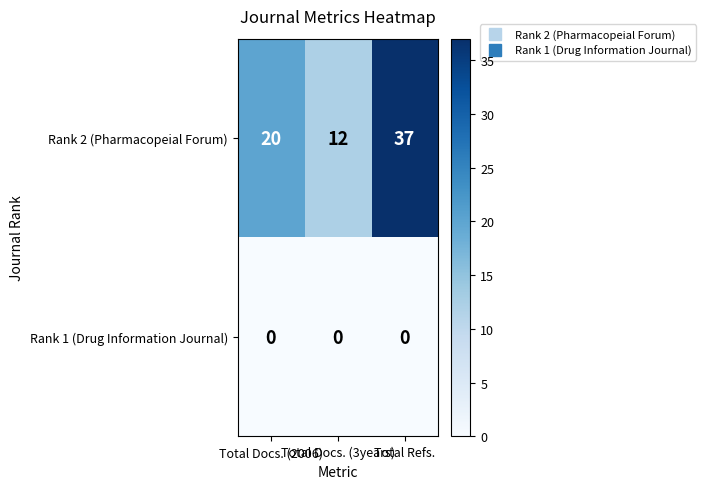

What is the difference between the maximum and minimum values in the Rank 2 (Pharmacopeial Forum) series?

25